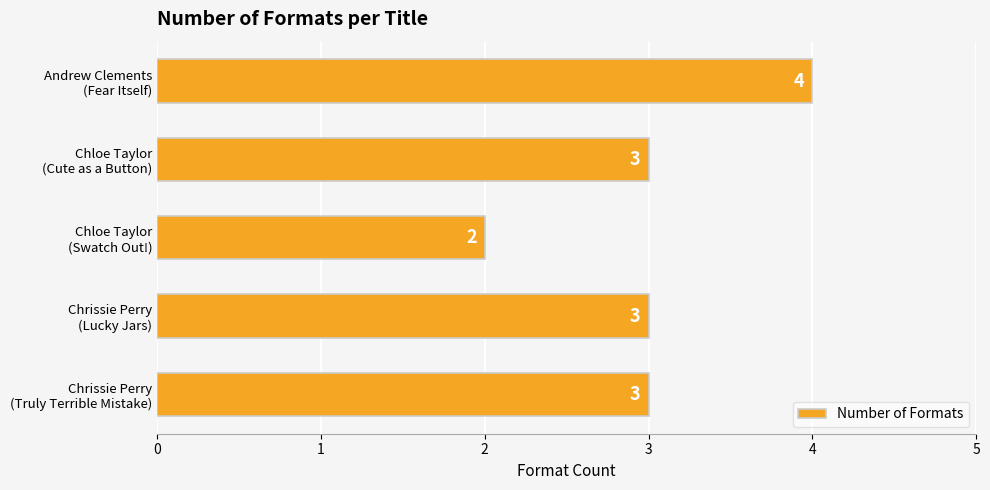

Reading bottom to top, what are all the values shown in this chart?

3	3	2	3	4